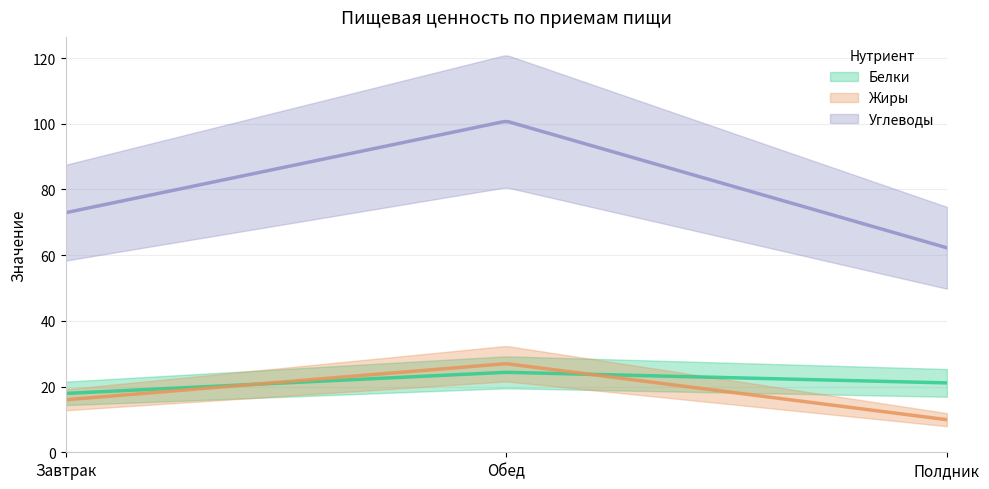

At which label does Углеводы first exceed 72?

Завтрак